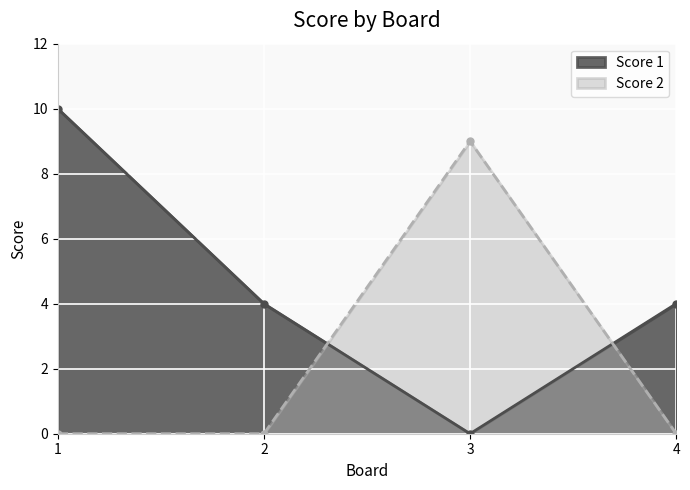

Which series has the widest spread of values?

Score 1